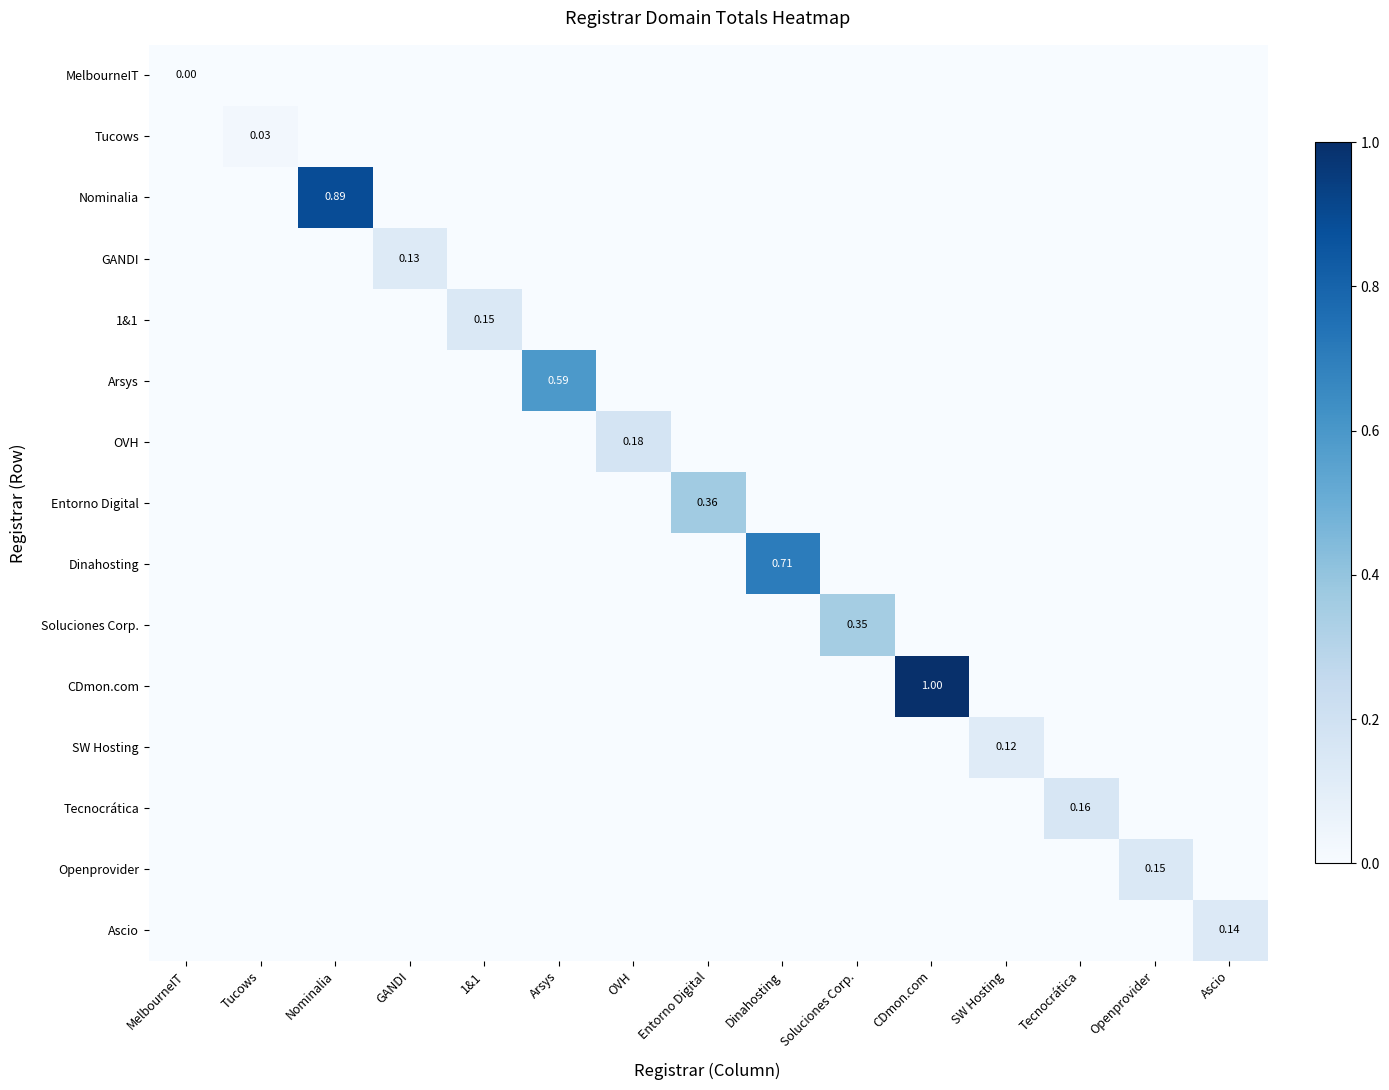

The OVH series shows 0.0 at Dinahosting. True or false?

True